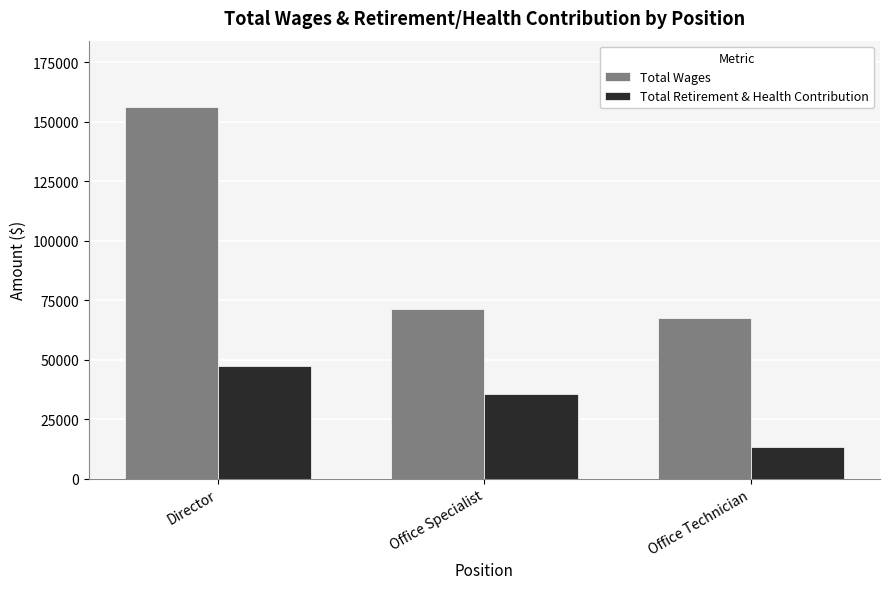

Rank the series by their maximum value, from lowest to highest.

Total Retirement & Health Contribution, Total Wages